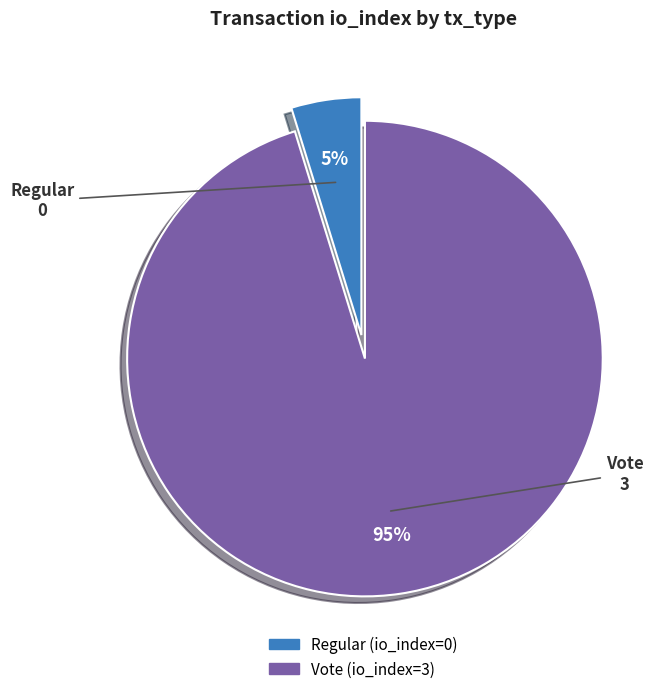

Which slice is the smallest?

Regular